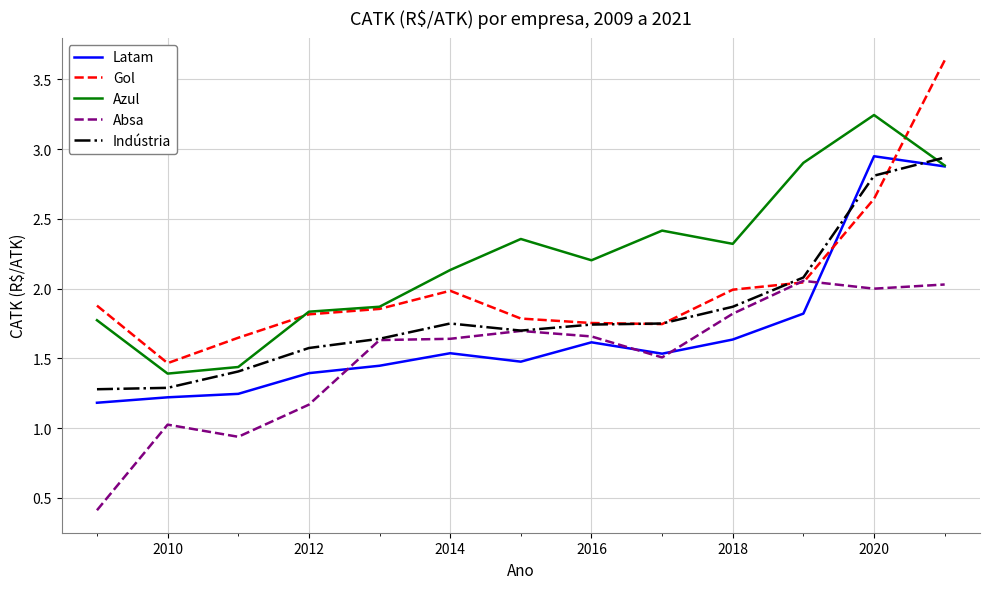

What is the smallest value displayed?

0.4